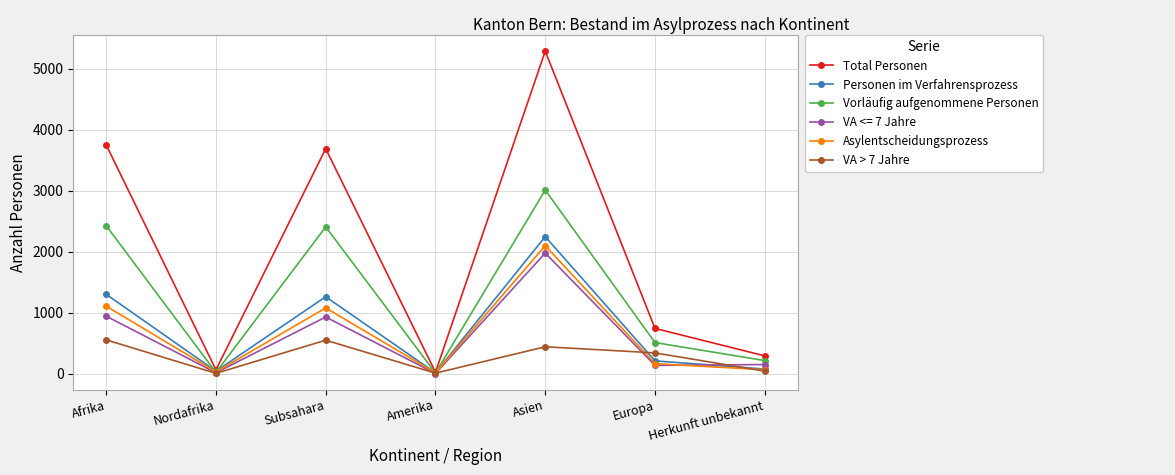

Is this an area chart (filled region under the line)?

No